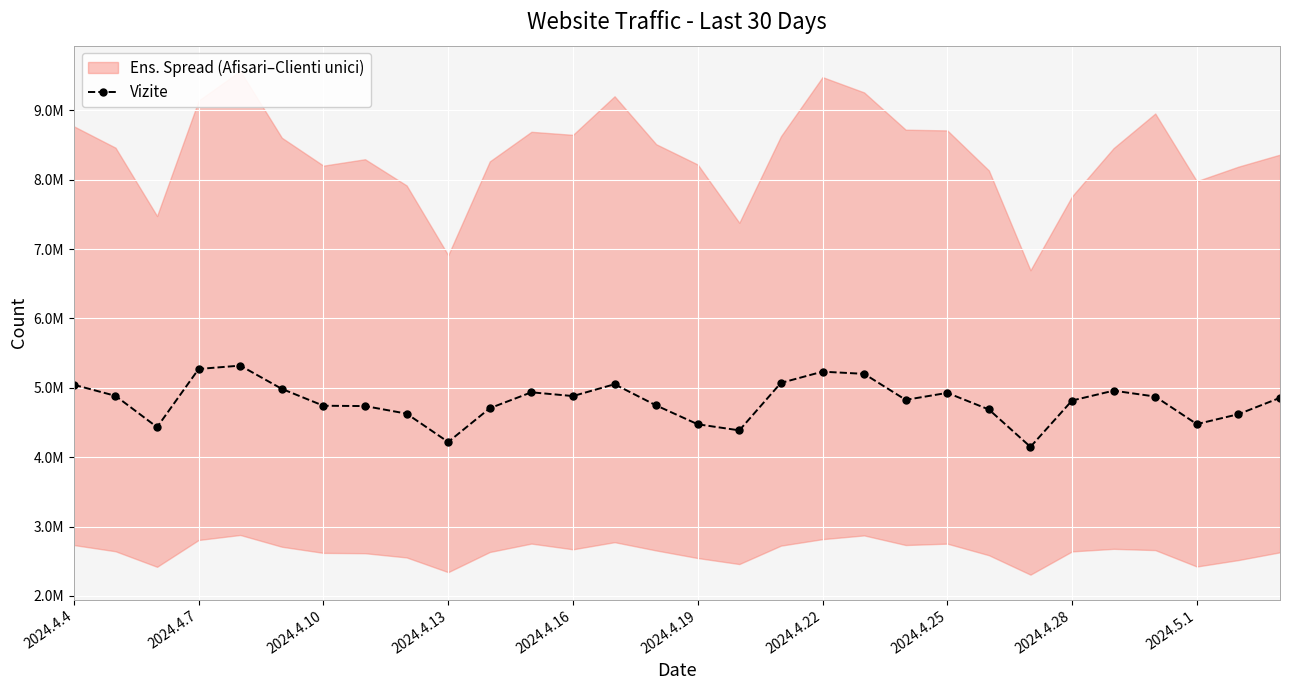

What is the average value?

4804729